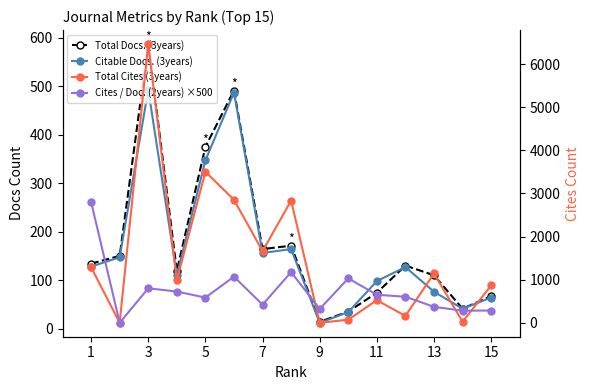

What is the label of the 2nd point from the right?

13